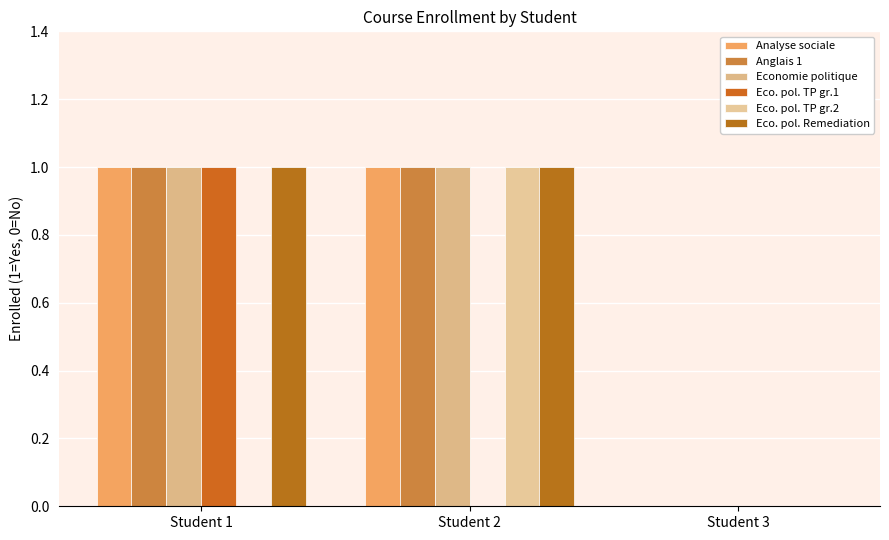

What is the approximate value of Anglais 1 at Student 1?

1